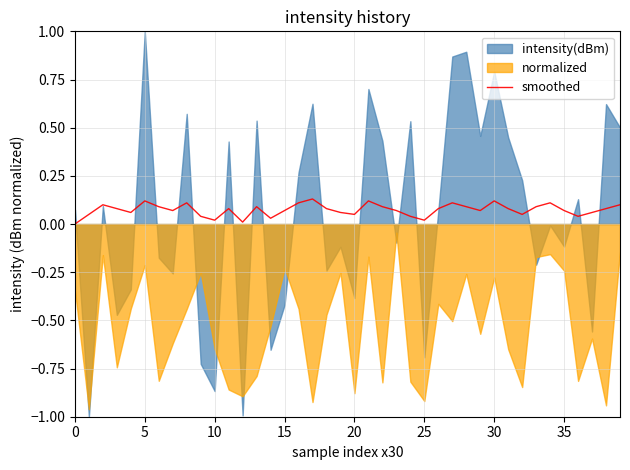

How many points are lower than both their immediate neighbors (excluding endpoints)?

10